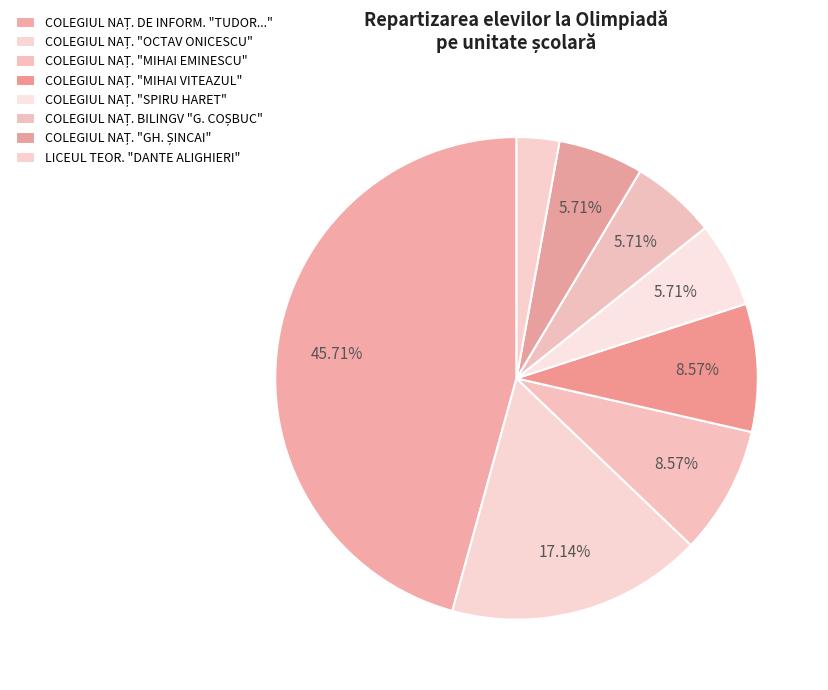

Count the number of slices in the pie.

8